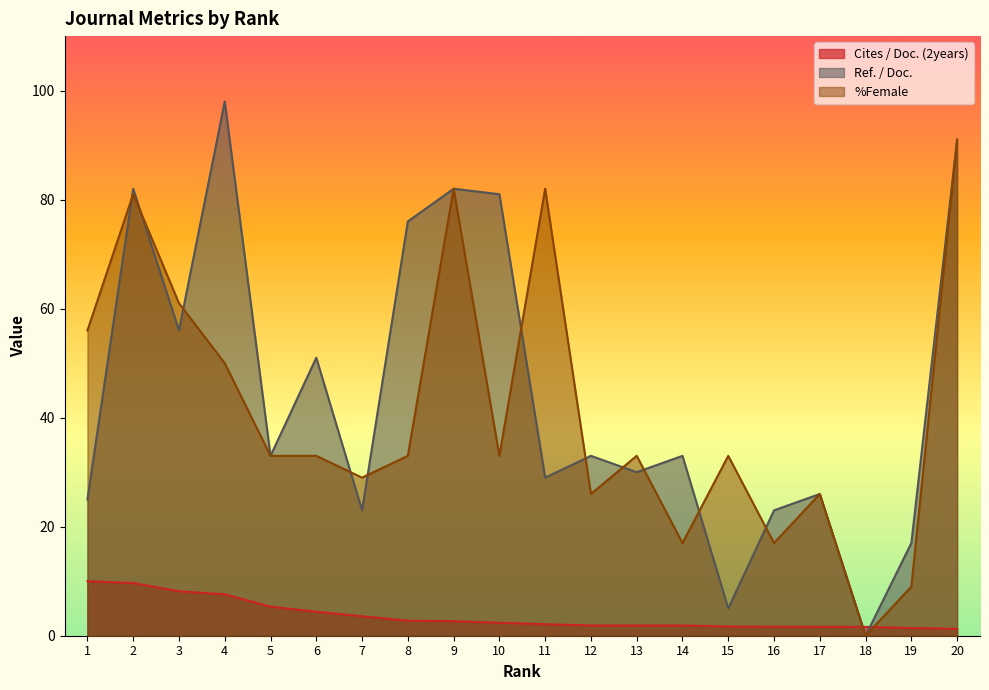

How many lines are shown in the chart?

3